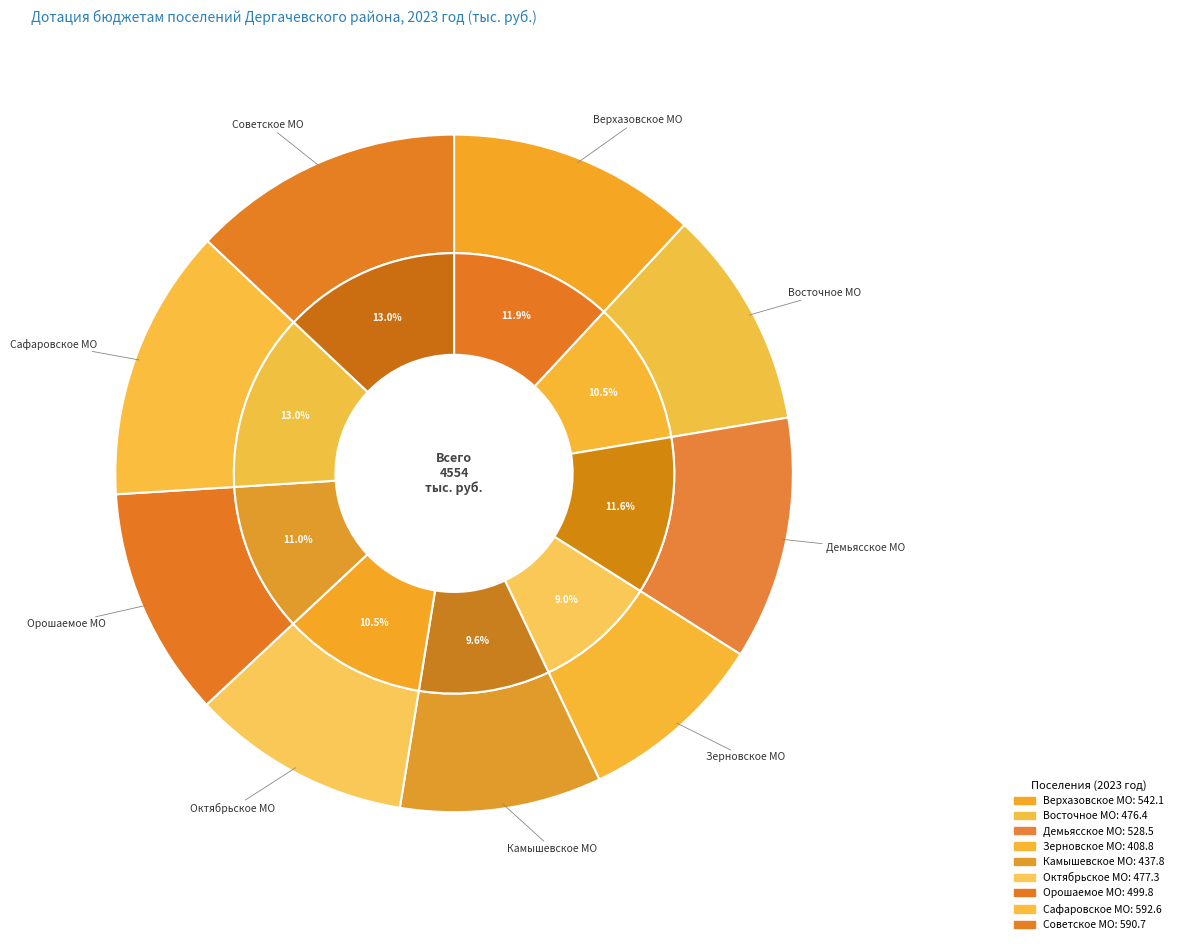

Between Орошаемое МО and Октябрьское МО, which is larger?

Орошаемое МО